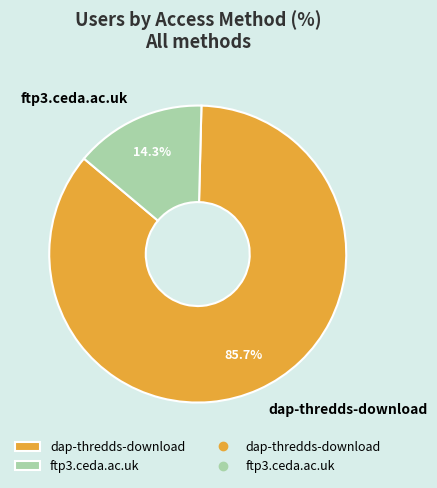

What is the largest slice in the pie chart?

dap-thredds-download